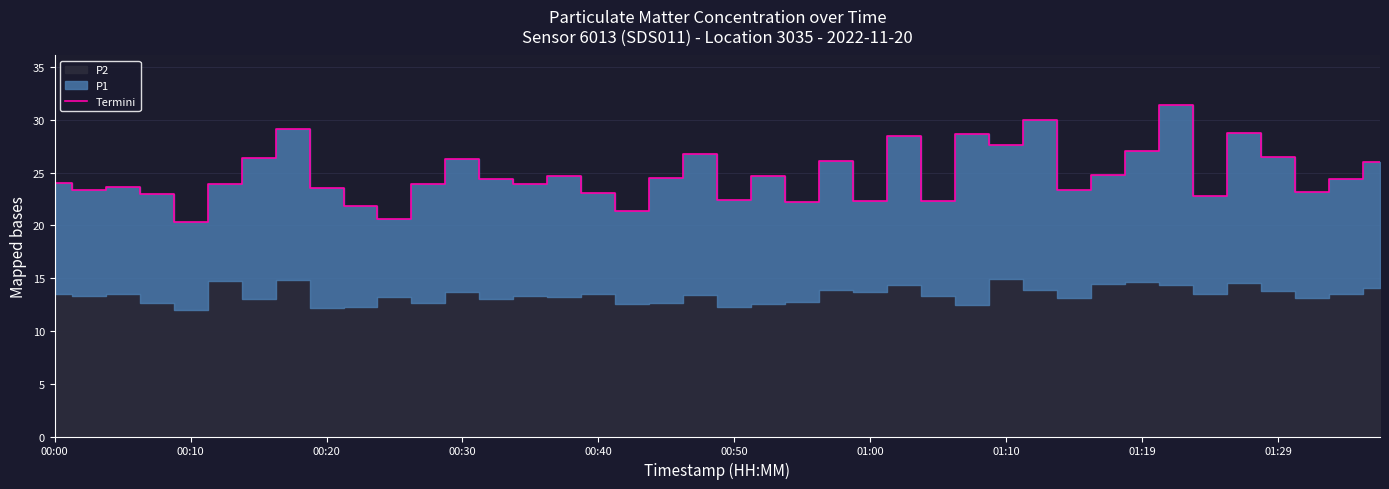

Does the chart display data point markers on the line(s)?

No